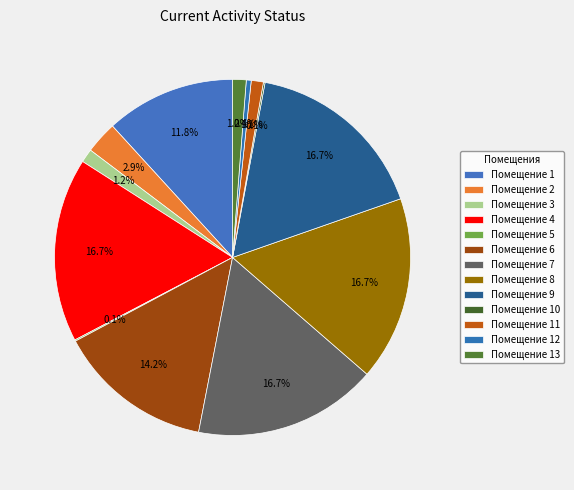

To the nearest percent, what is the average slice percentage?

8%